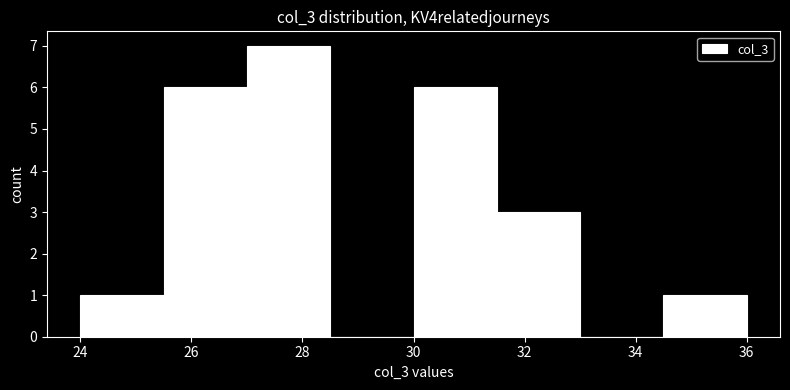

Reading left to right, transcribe this chart: for each bar, give the range it covers on the x-axis and its height. Neither the bar edges nor the heights are printed on the chart, so give them approximately, as read against the axes.

24.0 to 25.5: 1
25.5 to 27.0: 6
27.0 to 28.5: 7
28.5 to 30.0: 0
30.0 to 31.5: 6
31.5 to 33.0: 3
33.0 to 34.5: 0
34.5 to 36.0: 1